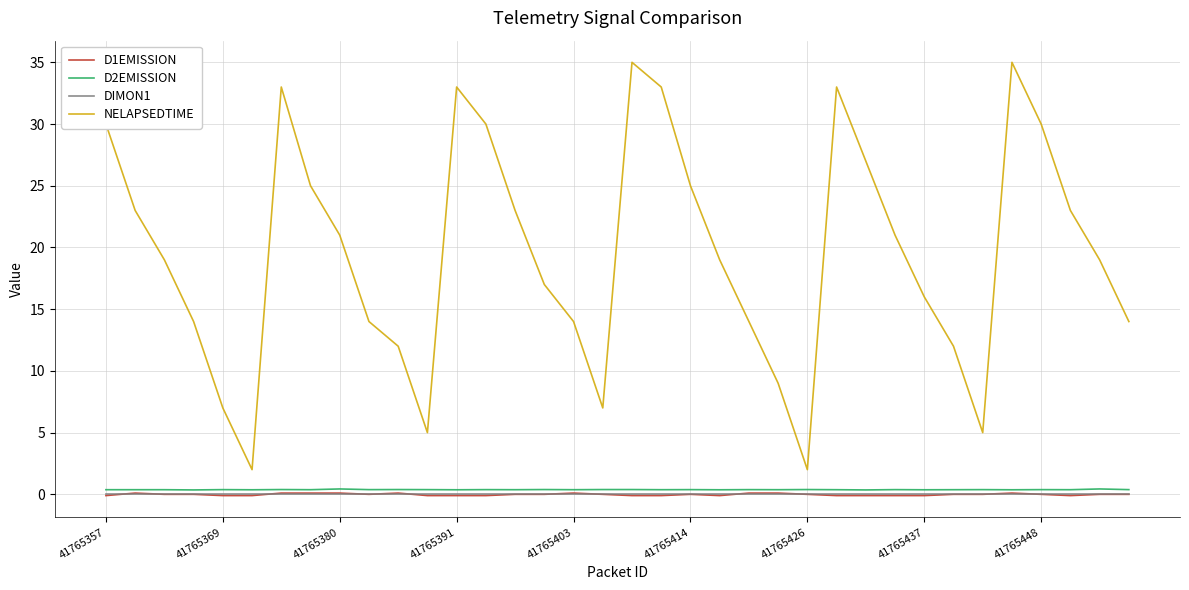

Which series has the largest range (max minus min)?

NELAPSEDTIME